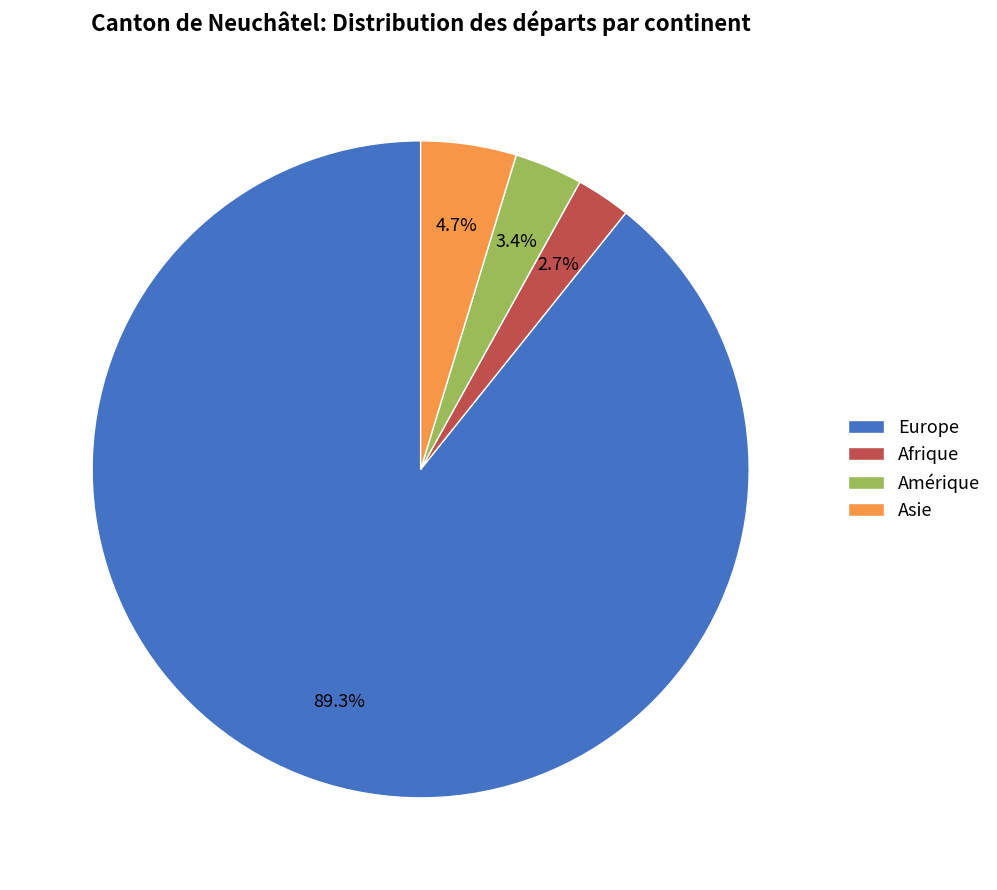

Which has a higher value, Europe or Asie?

Europe